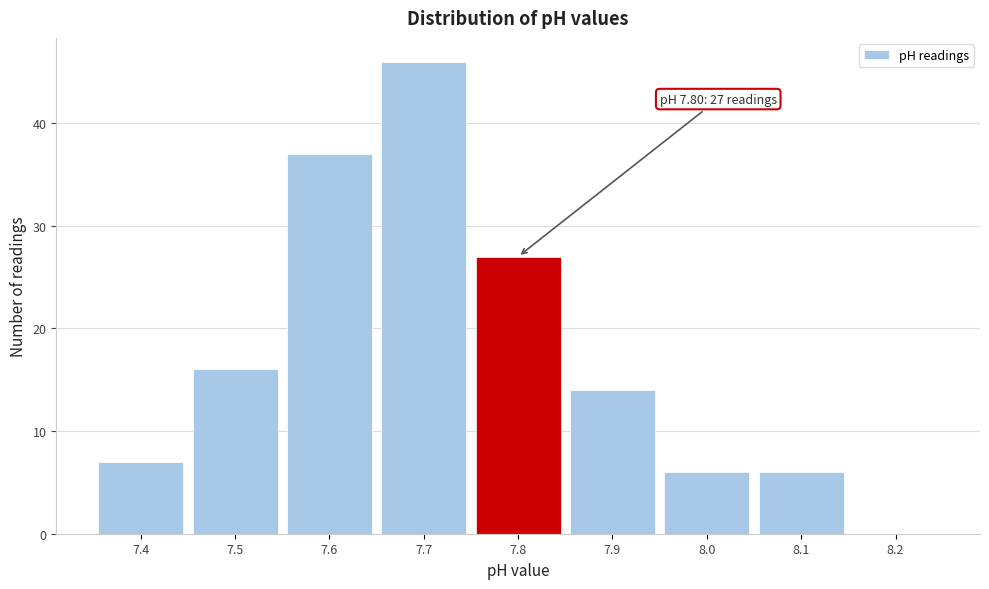

Over which range of the x-axis is the bar tallest?

7.65 to 7.75